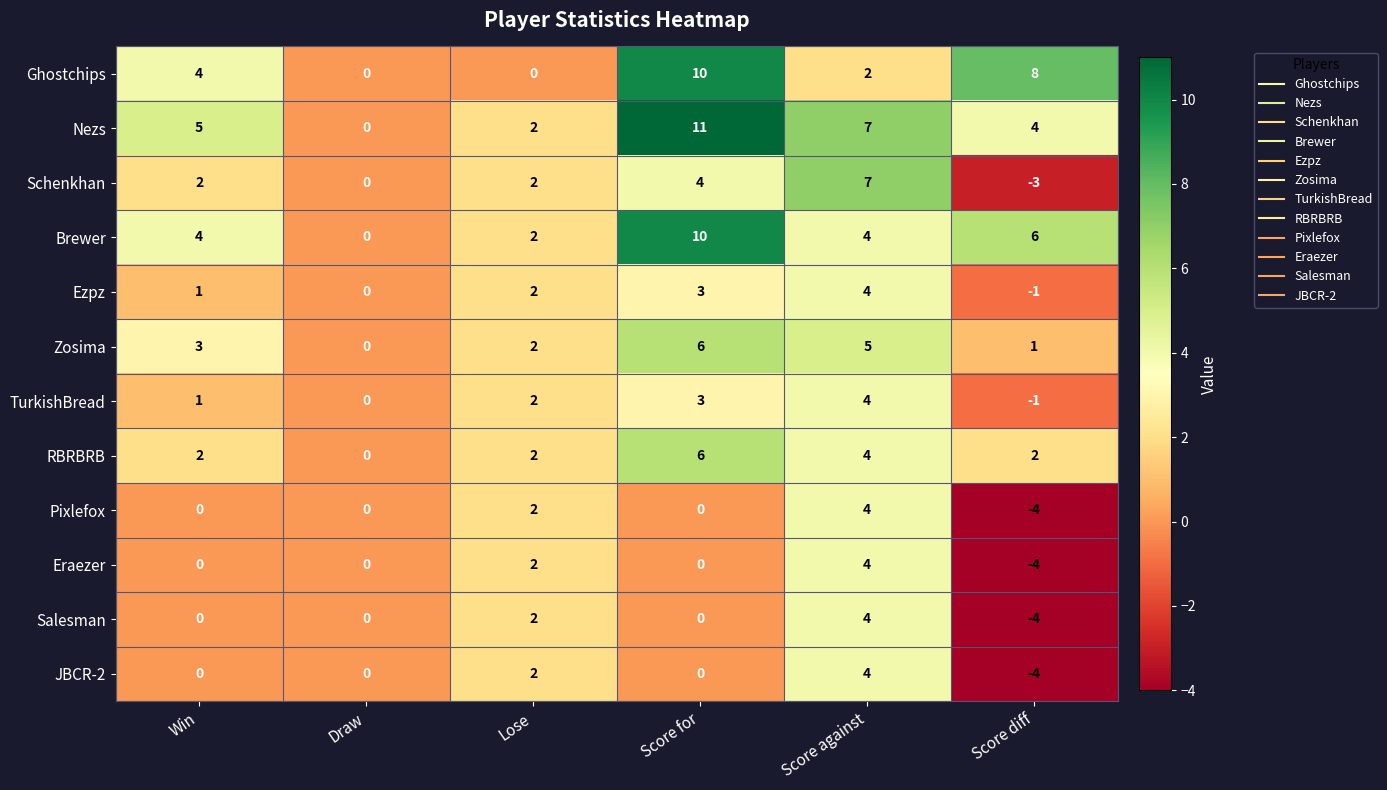

How many RBRBRB values are between 2 and 4?

4